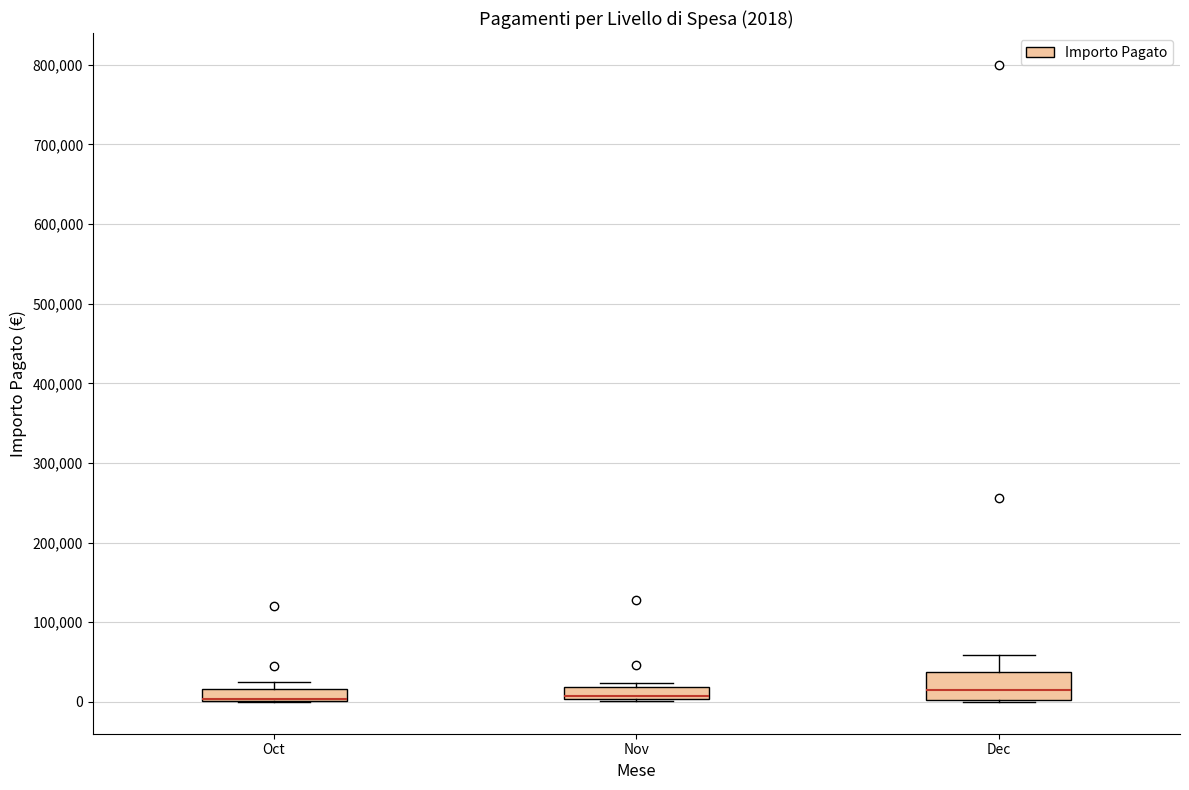

Which box is the tallest, from its lower edge to its upper edge?

Dec